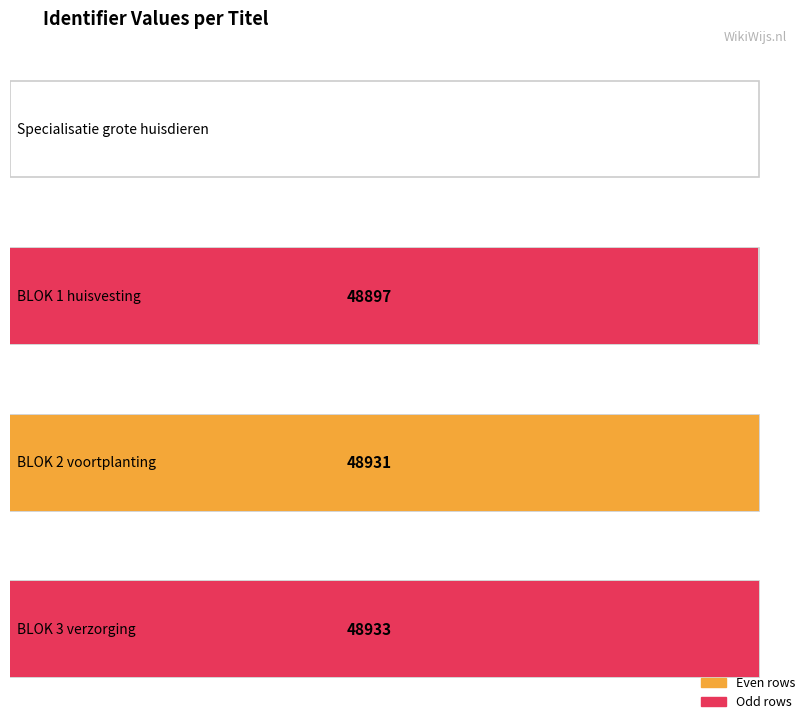

True or false: the data shows 0 at Specialisatie grote huisdieren.

True